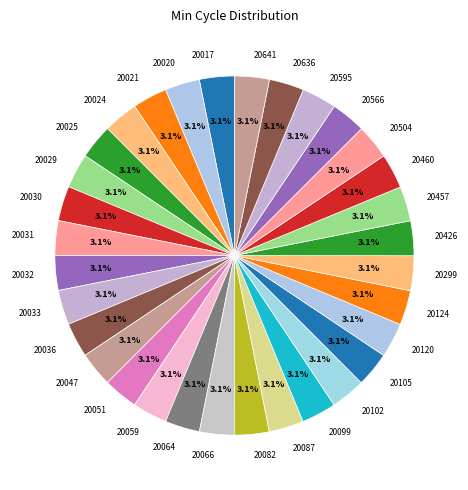

Is there any slice that represents more than half of the pie?

No